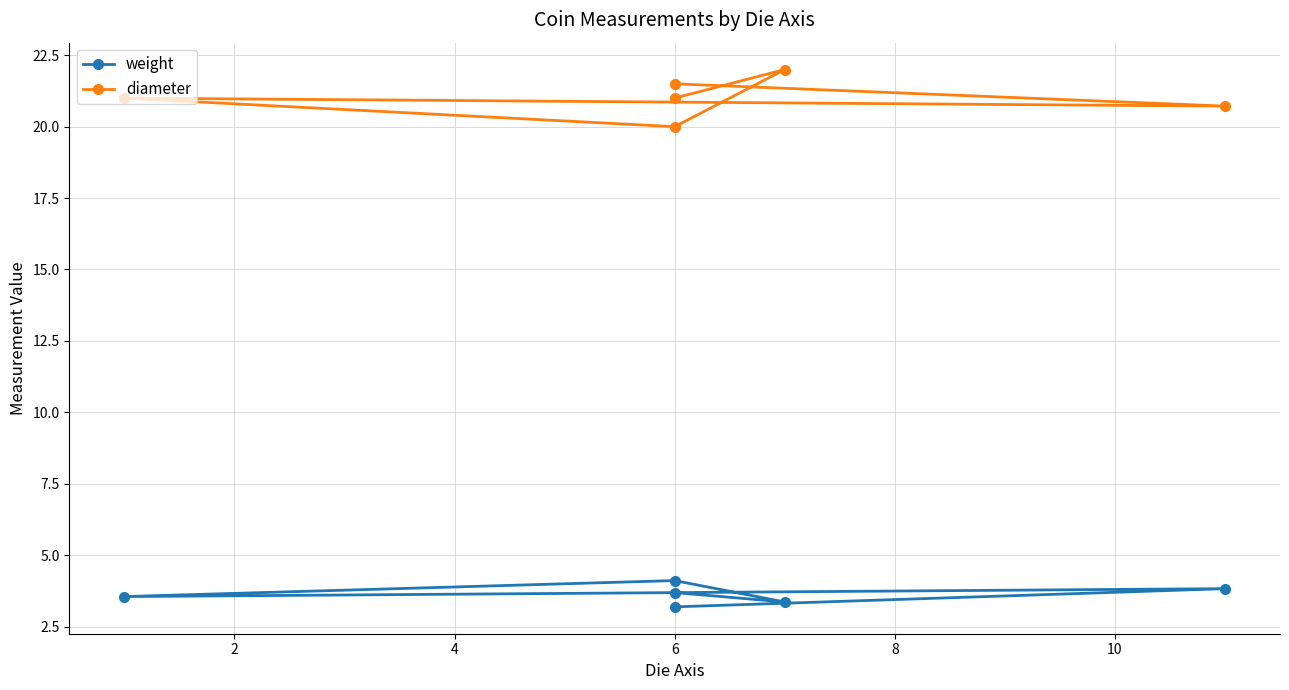

What is the average value of the diameter series?

21.0